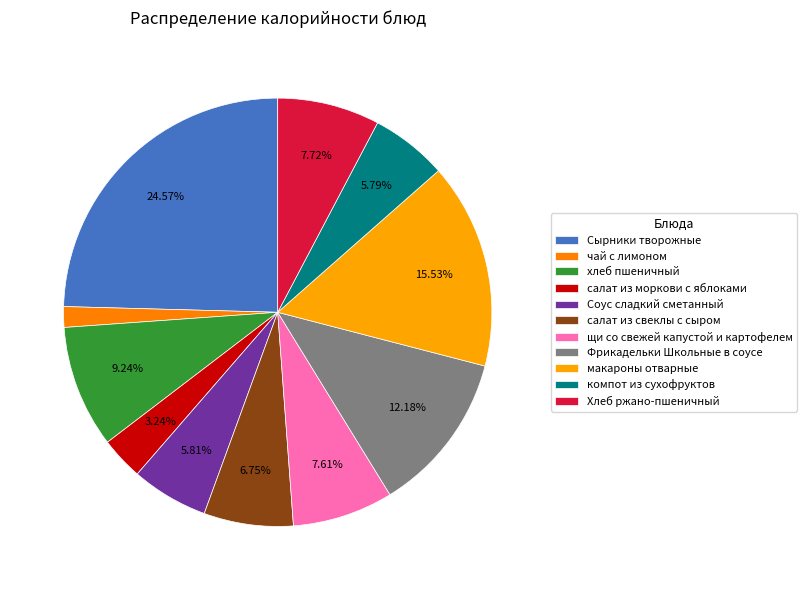

To the nearest percent, what is the combined percentage of щи со свежей капустой и картофелем and чай с лимоном?

9%